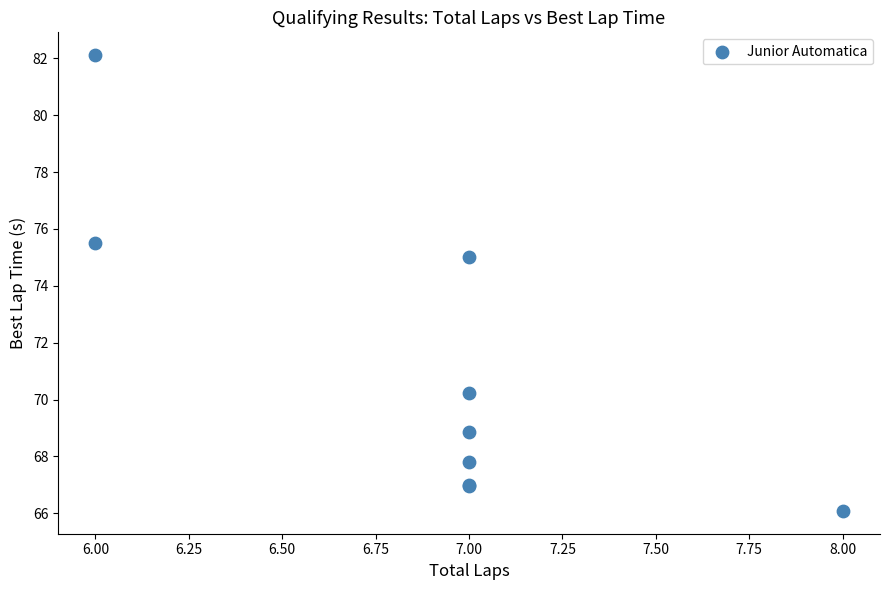

What Y value in the scatter plot is closest to 74?

75.0